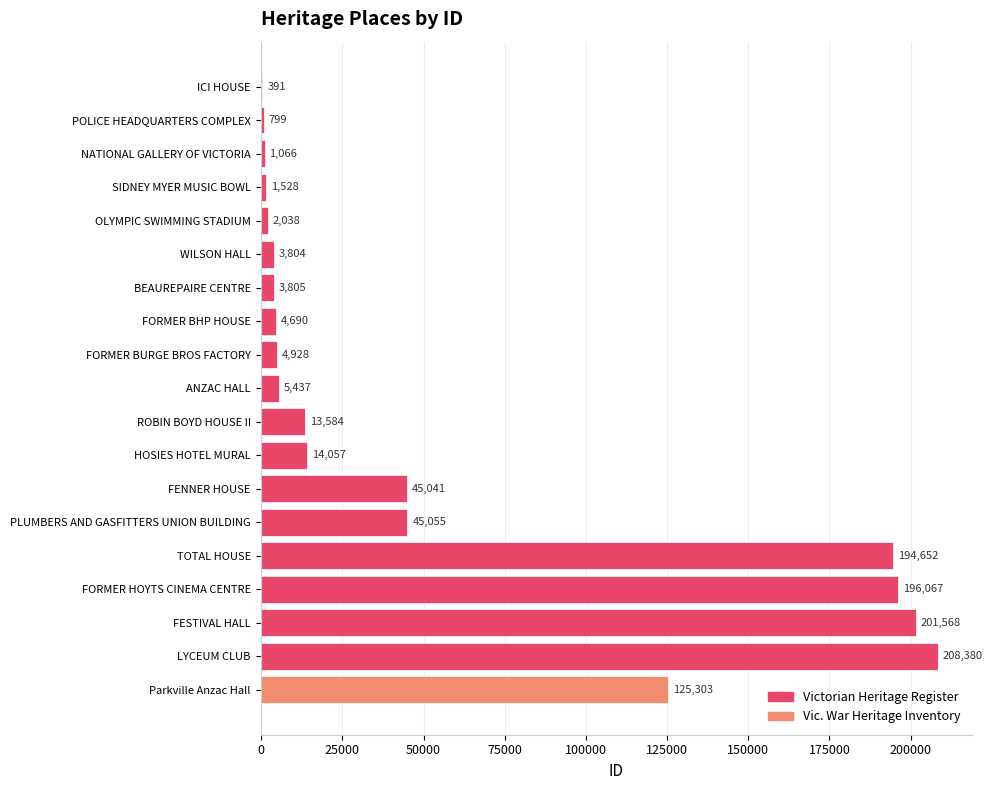

At which category does the chart reach its peak across all series?

LYCEUM CLUB